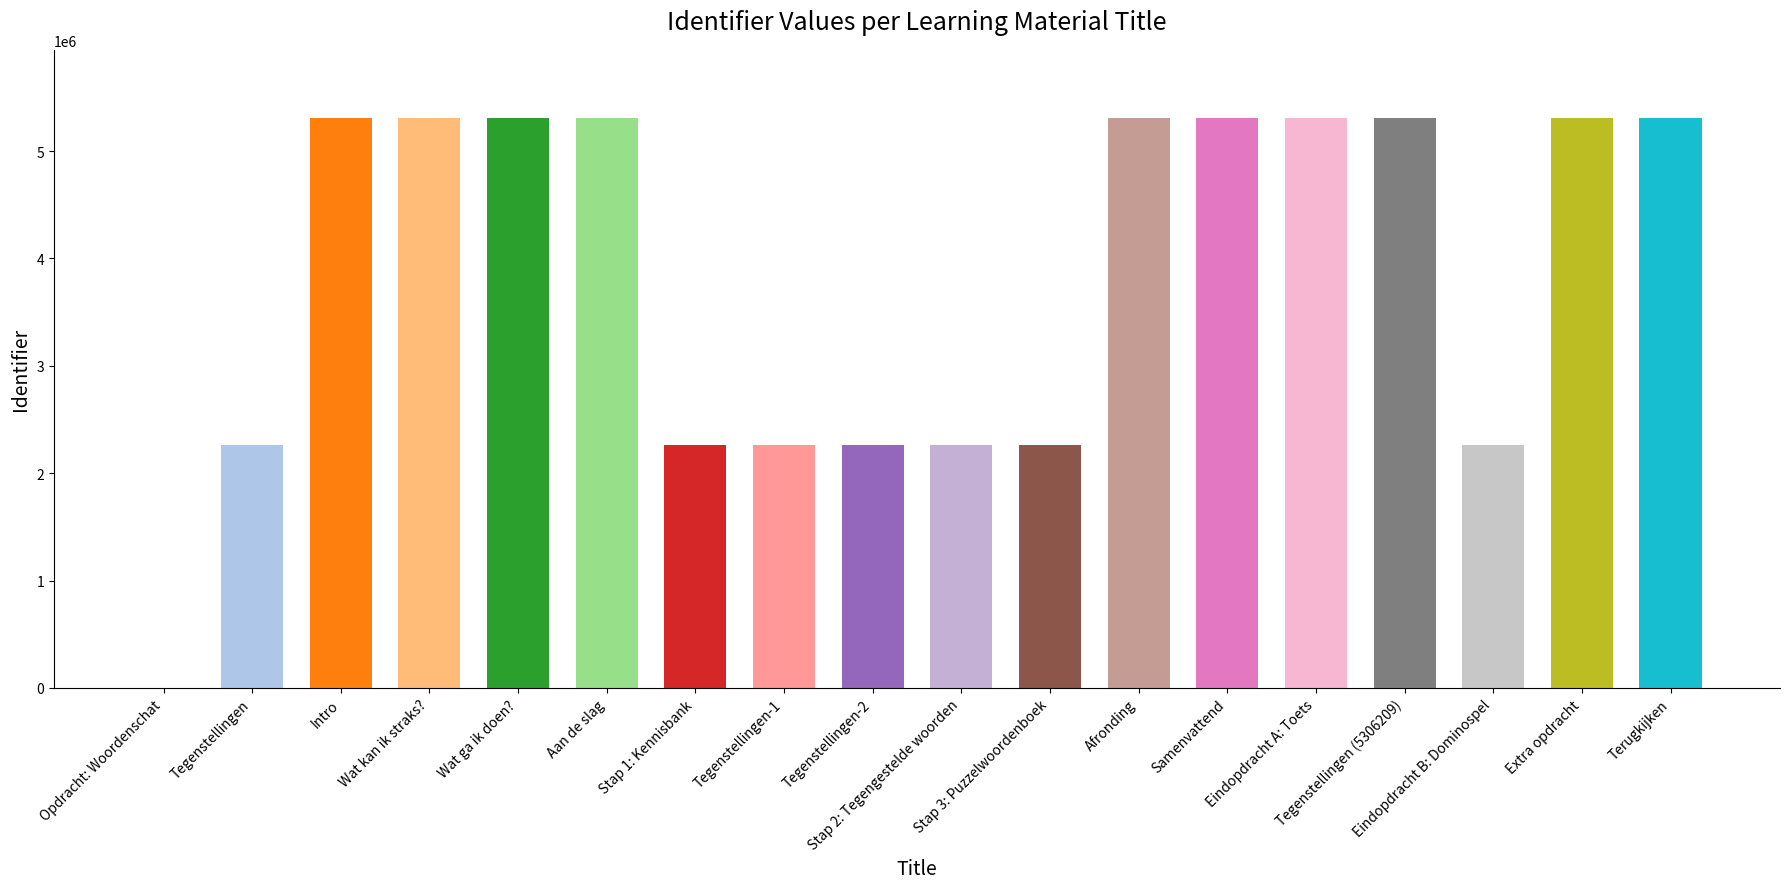

What is the maximum value shown in the chart?

5306212